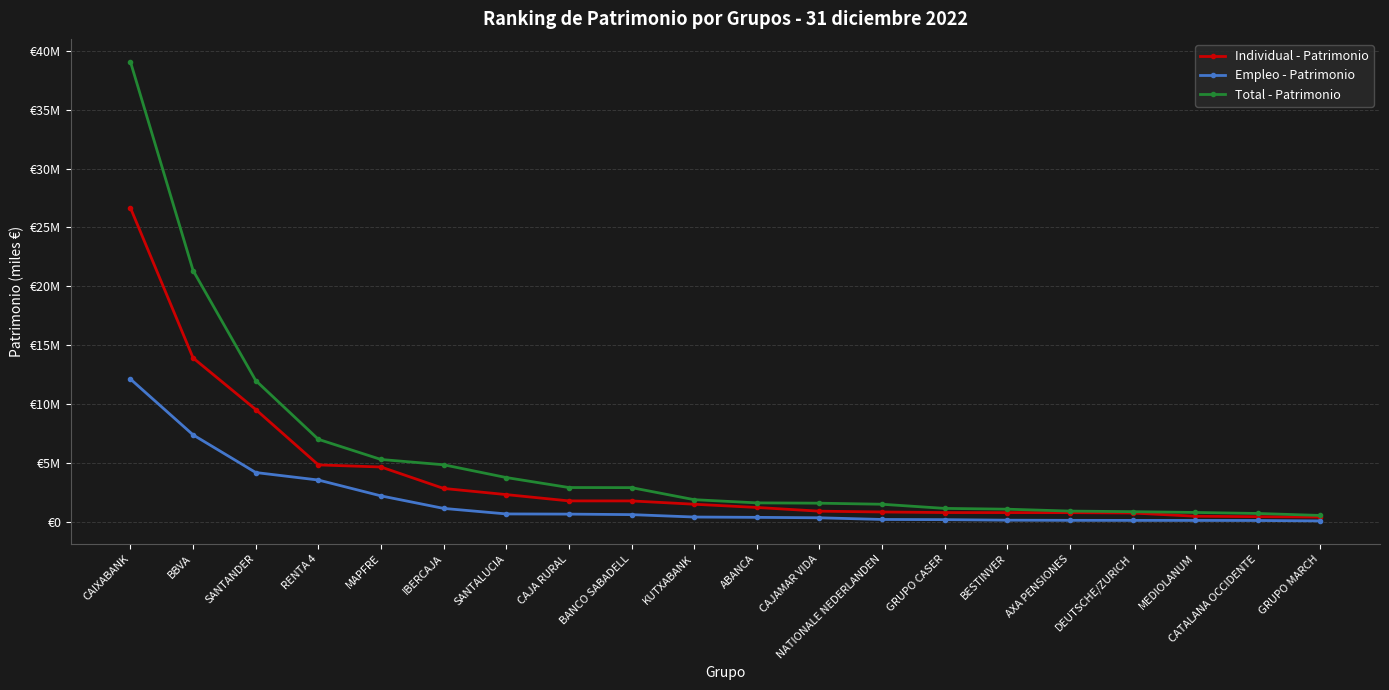

What is the difference between the second highest and second lowest values in the Total - Patrimonio series?

20642061